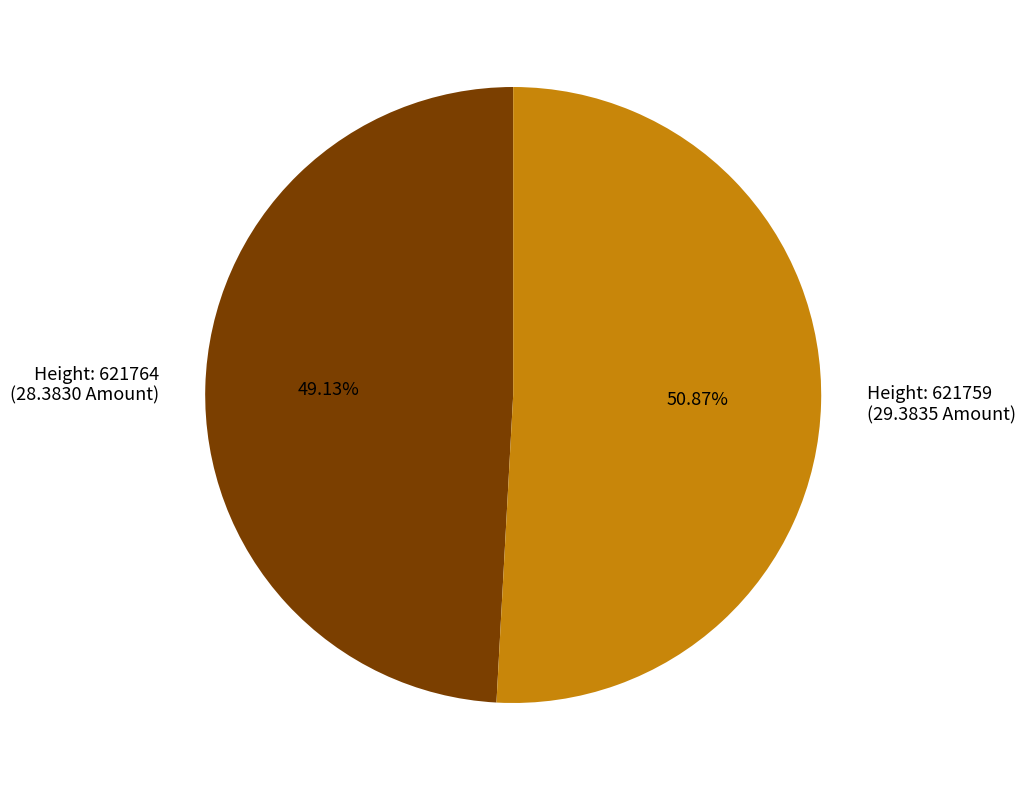

Is the sum of Height: 621759 (29.3835 Amount) and Height: 621764 (28.3830 Amount) greater than half?

Yes